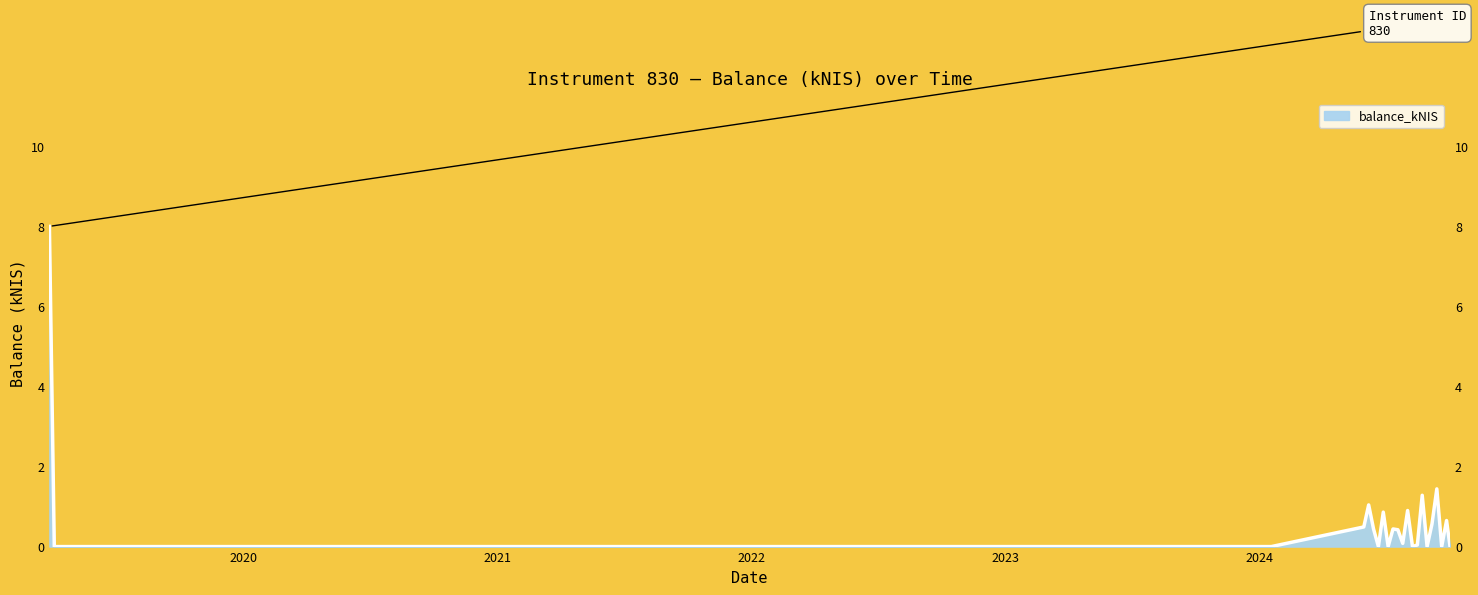

Reading left to right, list all the values displayed in this chart.

2019-03-28=8.0	2019-04-04=0.0	2024-01-18=0.0	2024-05-30=0.5	2024-06-06=1.0	2024-06-13=0.4	2024-06-20=0.0	2024-06-27=0.9	2024-07-04=0.0	2024-07-11=0.4	2024-07-18=0.4	2024-07-25=0.1	2024-08-01=0.9	2024-08-08=0.0	2024-08-15=0.0	2024-08-22=1.3	2024-08-29=0.0	2024-09-05=0.6	2024-09-12=1.4	2024-09-19=0.0	2024-09-26=0.7	2024-10-01=0.0